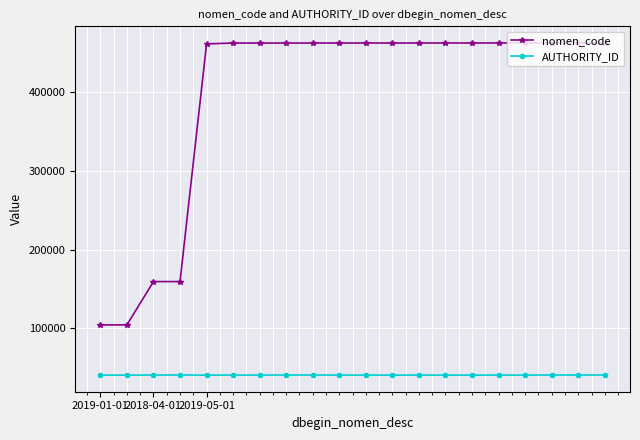

Rank the series by their average value, from highest to lowest.

nomen_code, AUTHORITY_ID